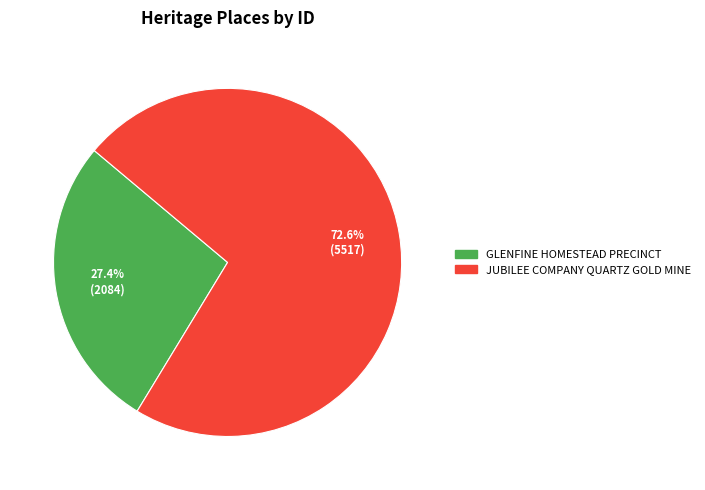

How many slices are in this pie chart?

2